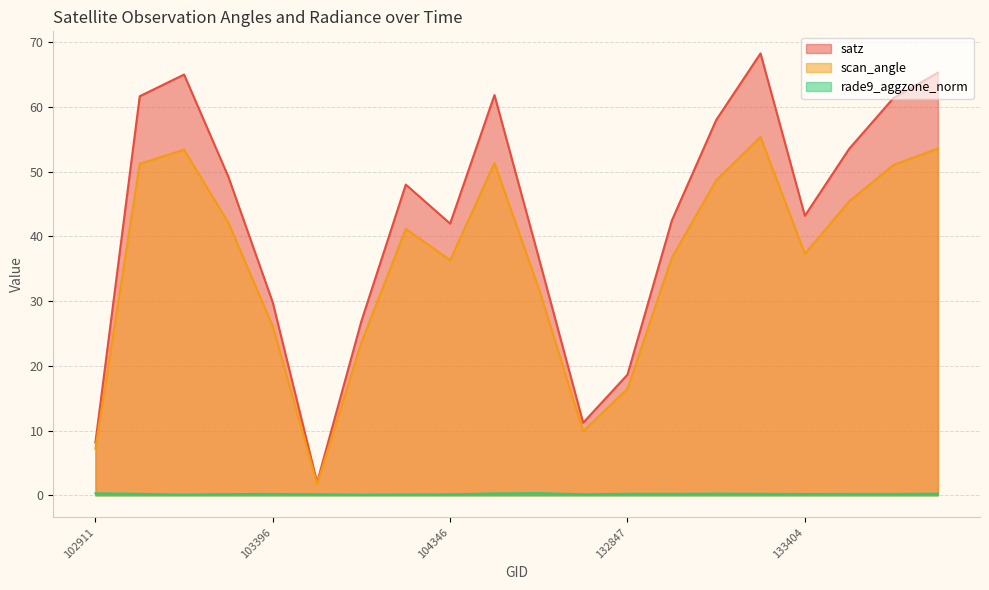

Between 103278 and 103396, which series saw the biggest shift?

satz